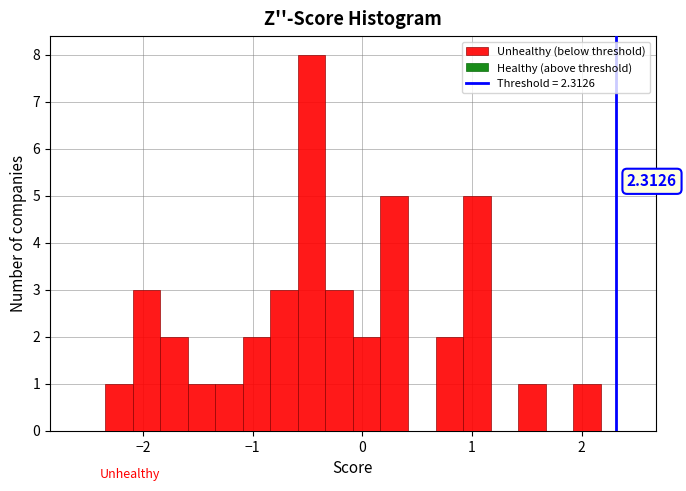

Read against the x-axis, roughly where is the centre of the tallest bar?

-0.5